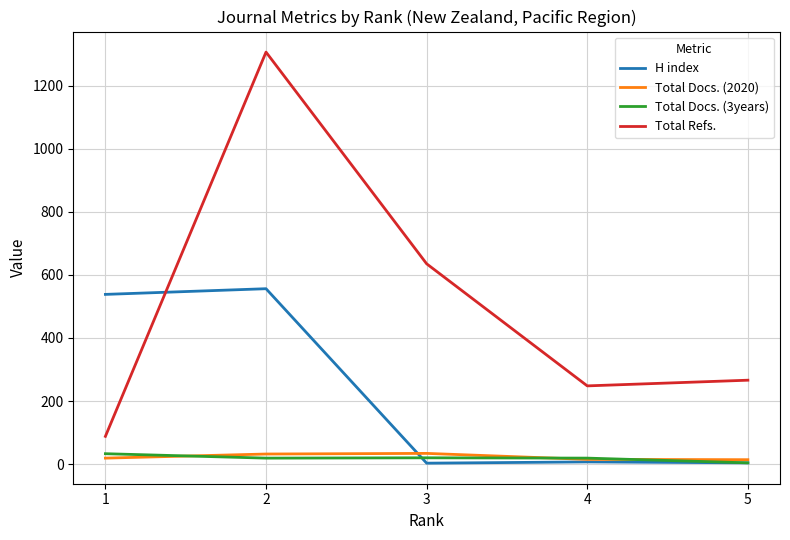

Which series has the largest total across all categories?

Total Refs.